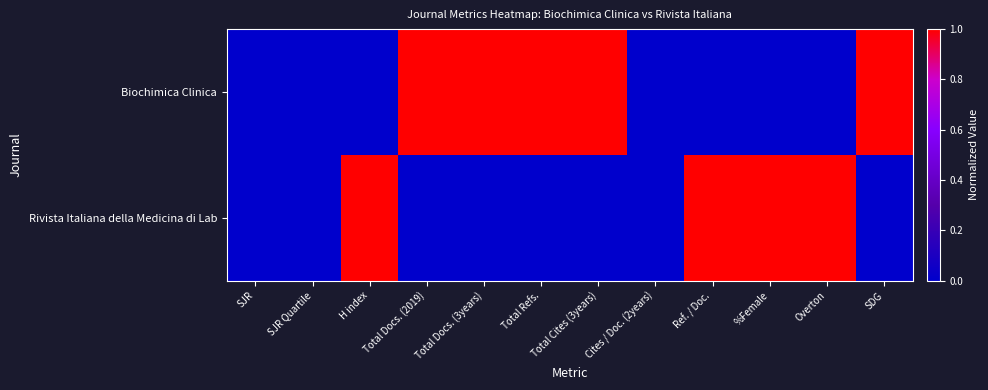

How many distinct data groups are displayed?

2